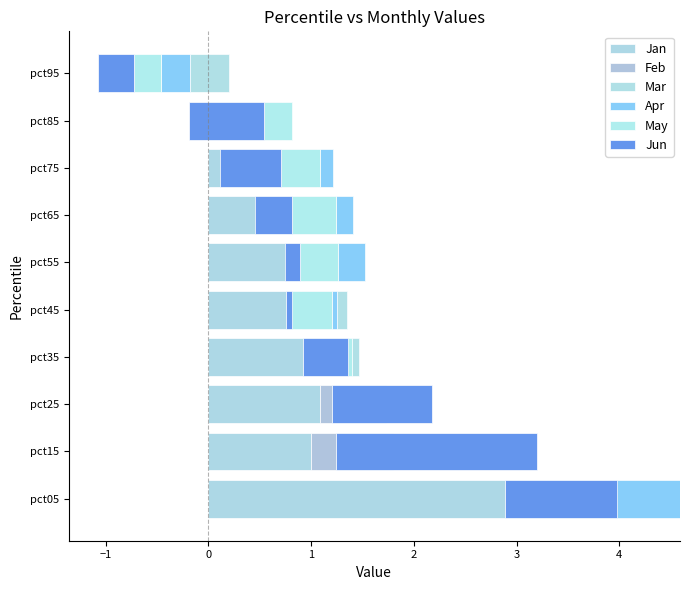

How many bars are there in each group?

6